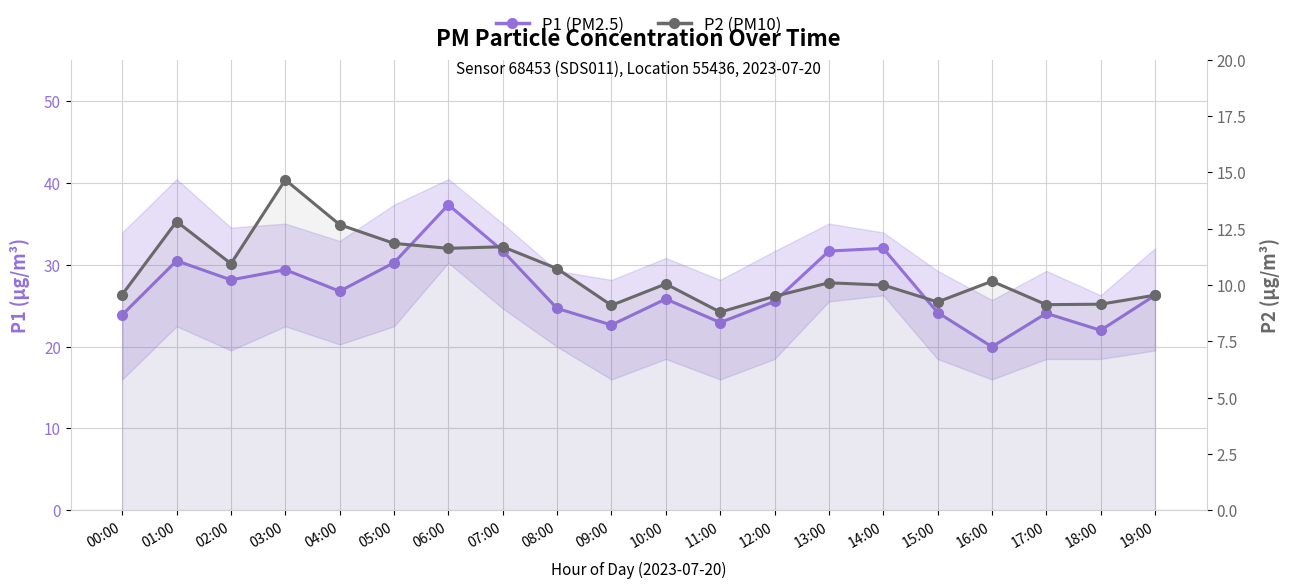

At which label is P2 (PM10) closest to 11?

02:00